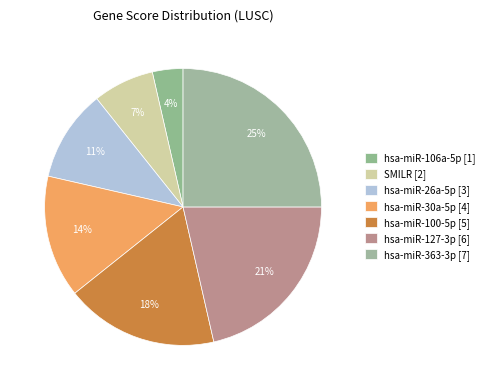

How many segments does this pie chart have?

7